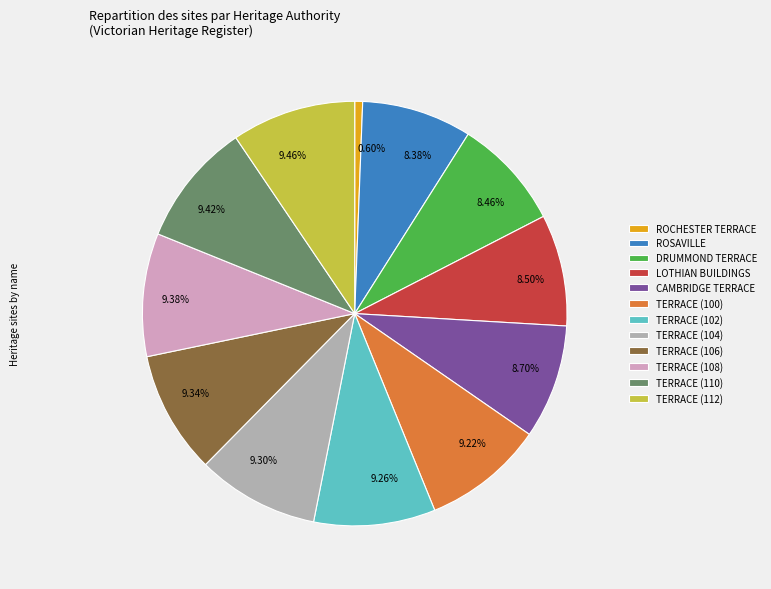

Between TERRACE (106) and ROCHESTER TERRACE, which is larger?

TERRACE (106)